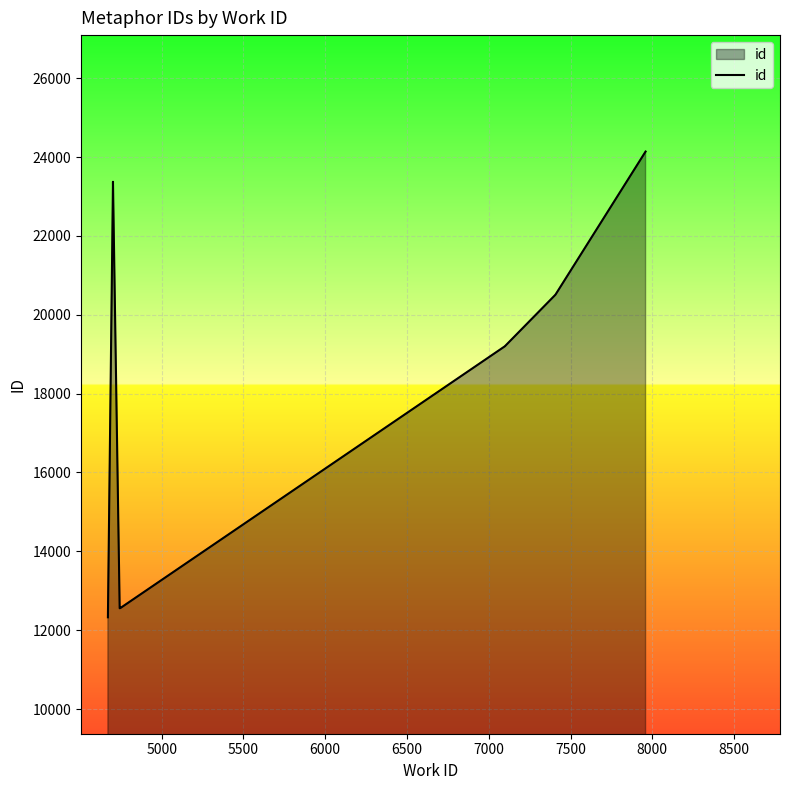

Reading left to right, list all the values displayed in this chart.

12328	23369	23372	12557	12573	19202	19203	20509	20510	24139